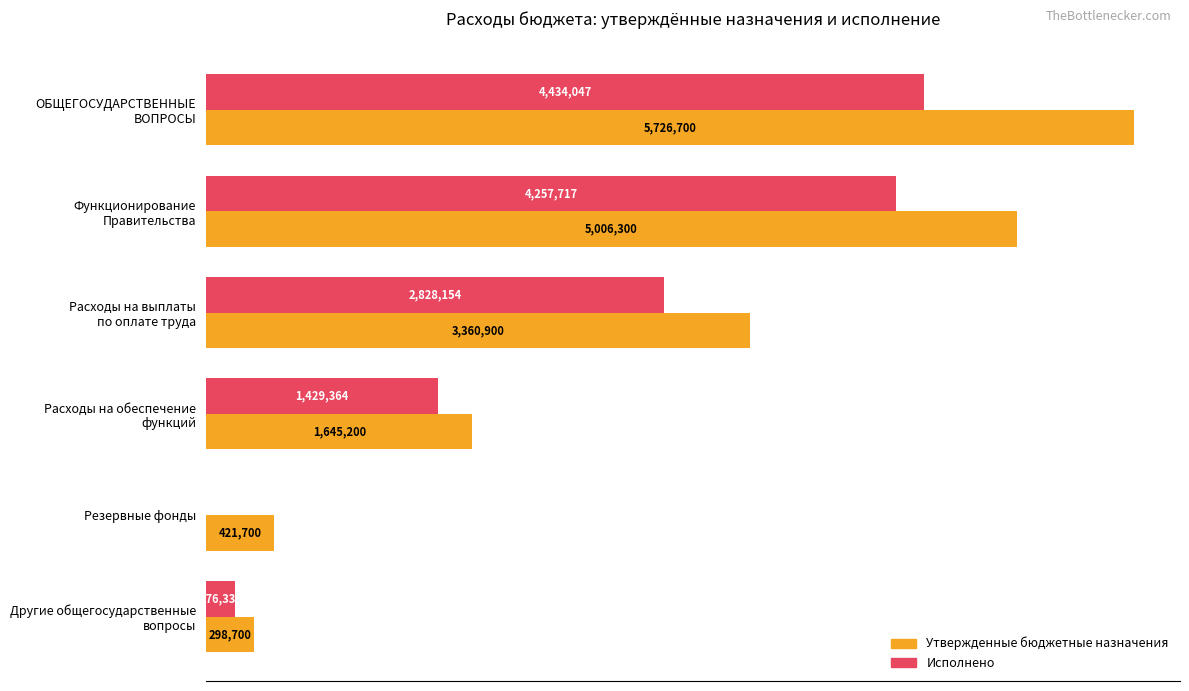

What are all the series names shown in the legend?

Утвержденные бюджетные назначения, Исполнено